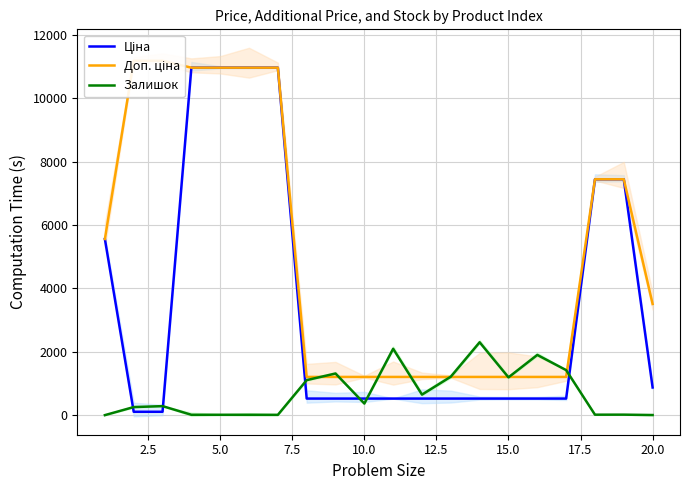

What is the total value across all series at 2.5?

11553.8